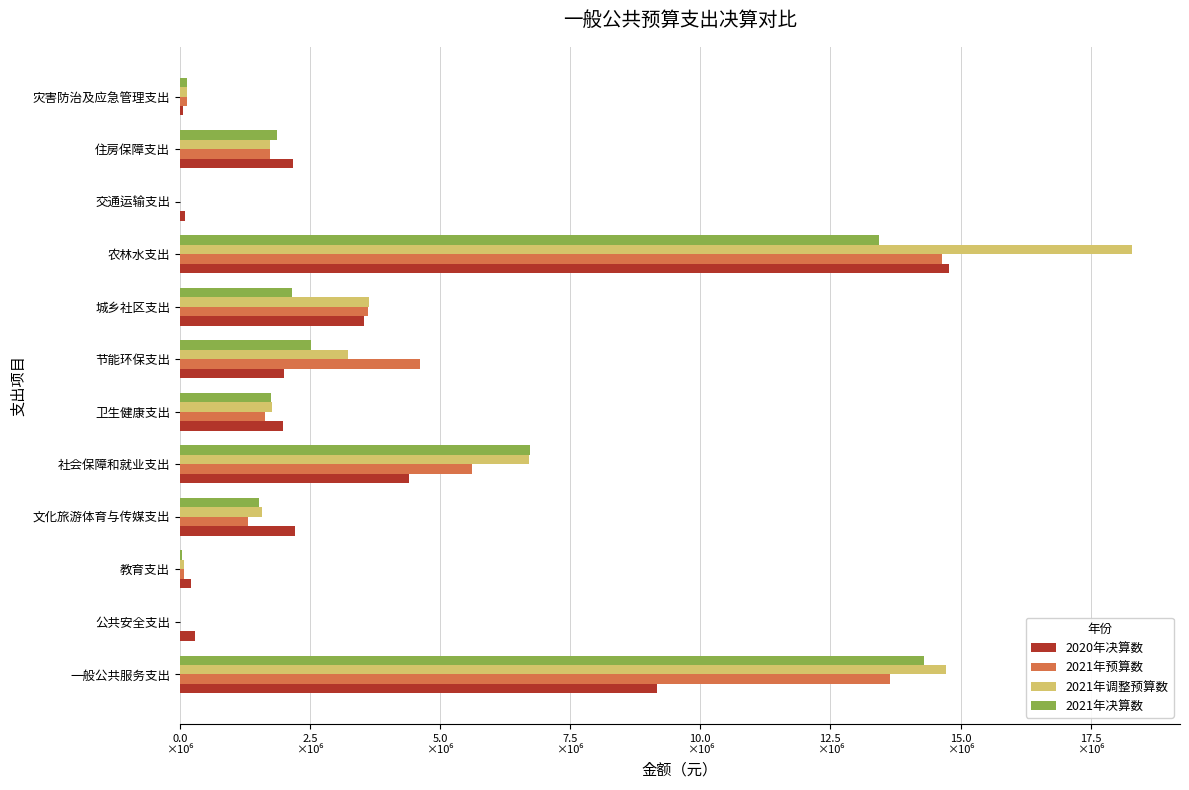

What is the difference between the maximum and second lowest values in the 2021年预算数 series?

14646809.1